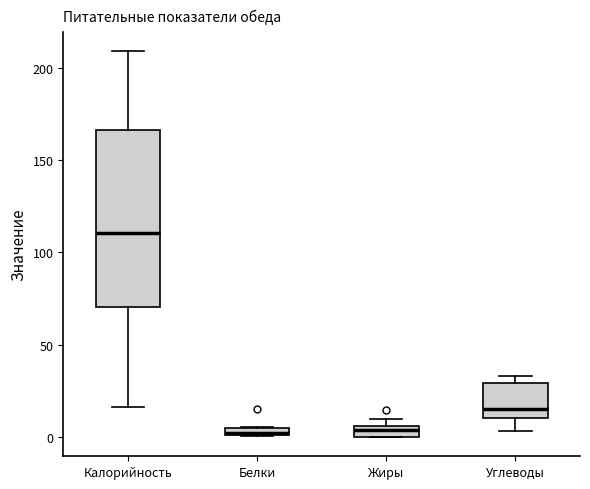

Which box is the tallest, from its lower edge to its upper edge?

Калорийность